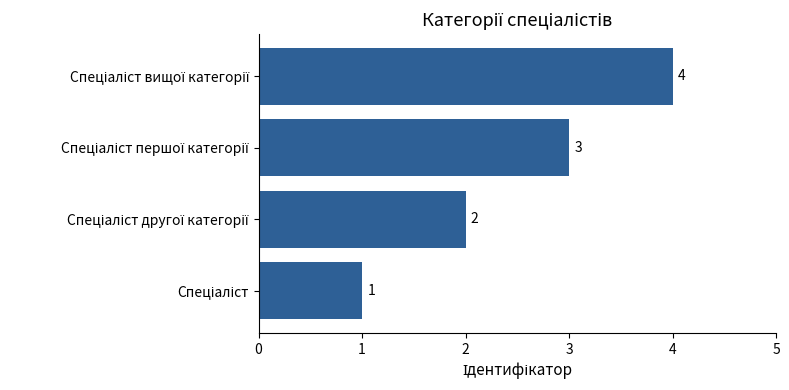

How many distinct data groups are displayed?

1